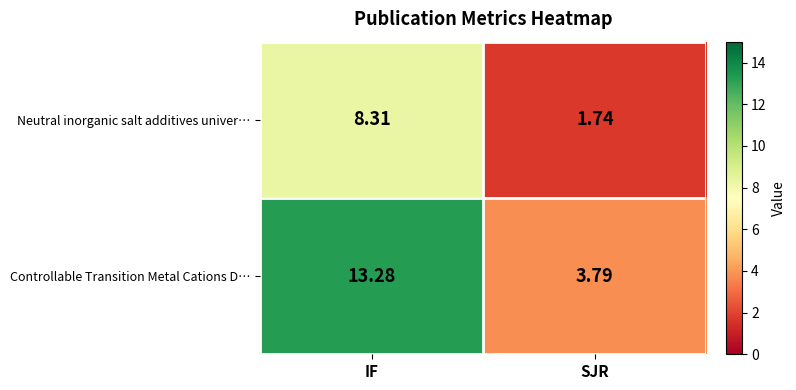

At which label does Controllable Transition Metal Cations D… first exceed 13?

IF